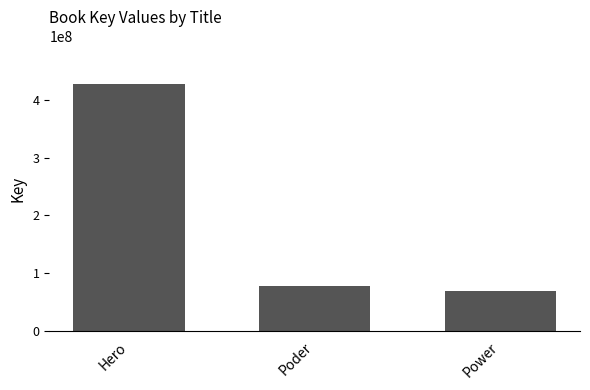

What is the label of the 1st bar from the left?

Hero